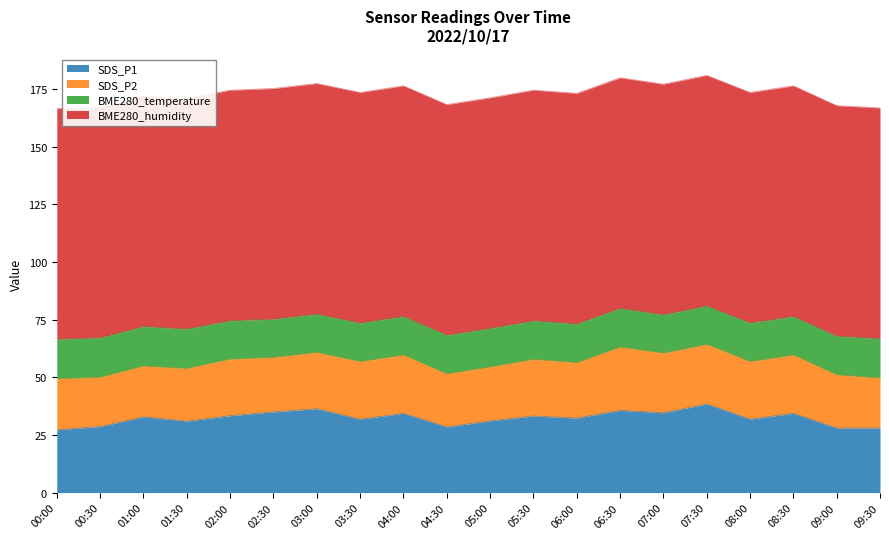

Which series has the widest spread of values?

SDS_P1